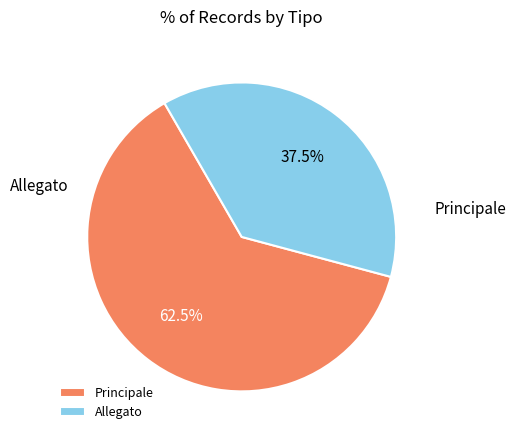

Is there any slice that represents more than half of the pie?

Yes